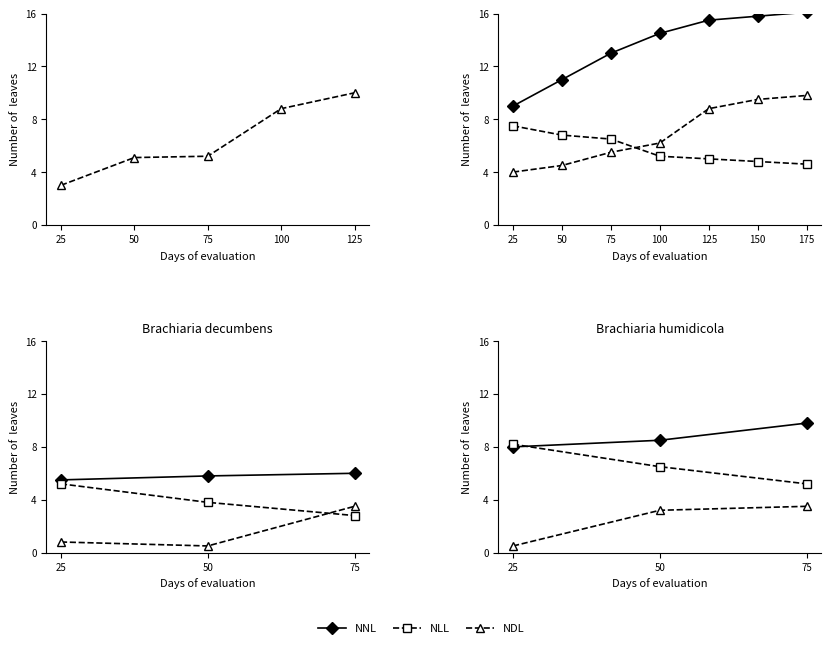

What are all the series names shown in the legend?

NNL, NLL, NDL